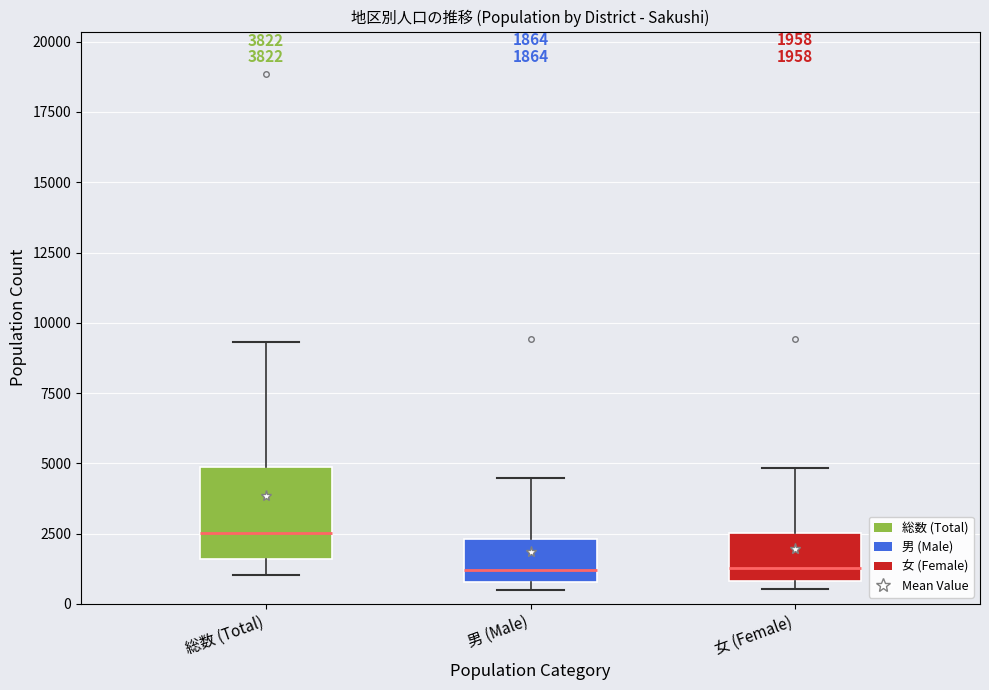

Which box is the tallest, from its lower edge to its upper edge?

総数 (Total)